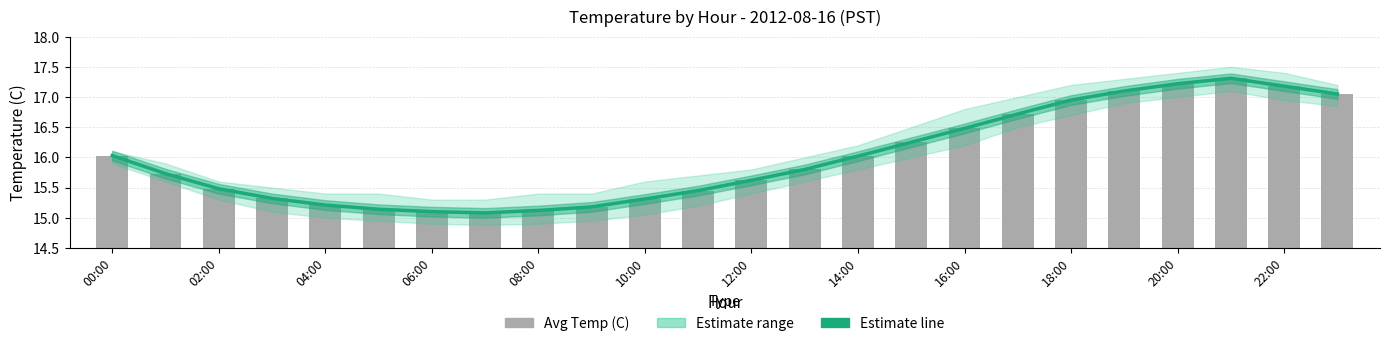

What is the greatest value displayed?

17.5